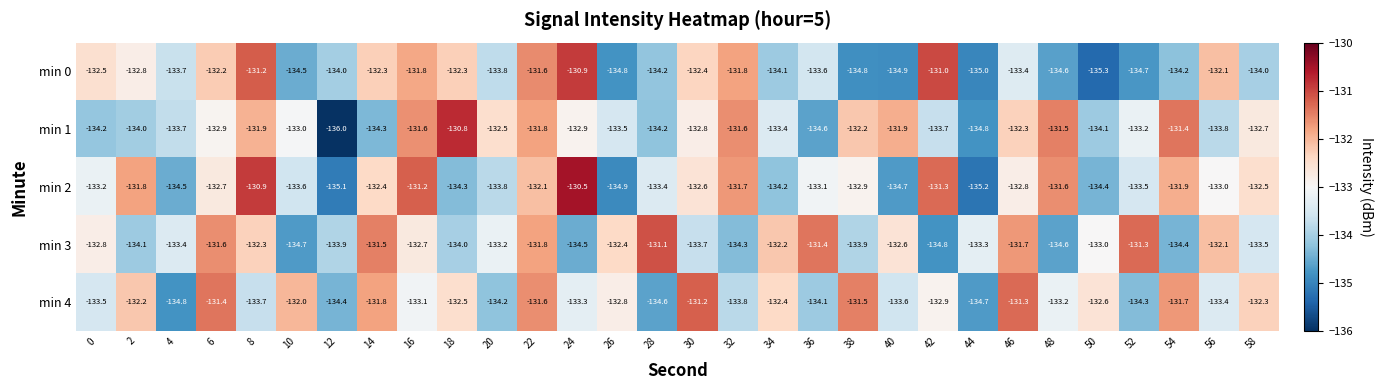

True or false: min 3 has a value of -132.7 at 16.

True